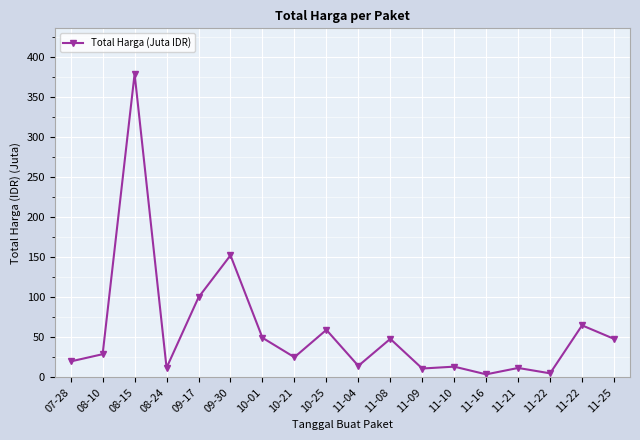

Reading left to right, extract all data points from this chart.

19.9	29.0	379.1	12.0	100.0	152.5	49.5	25.2	59.4	14.4	48.1	11.1	13.4	3.8	11.8	5.1	65.0	48.1